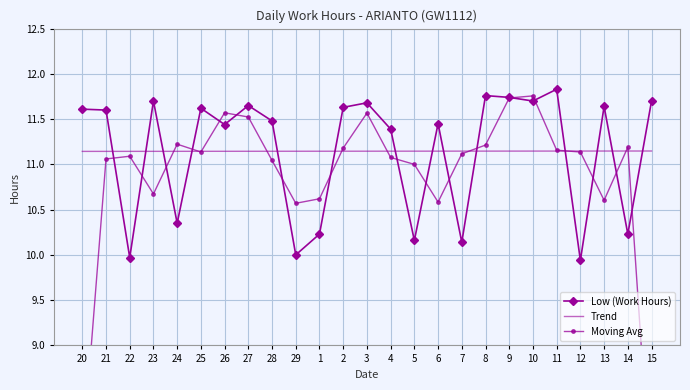

Which series has the largest total across all categories?

Low (Work Hours)